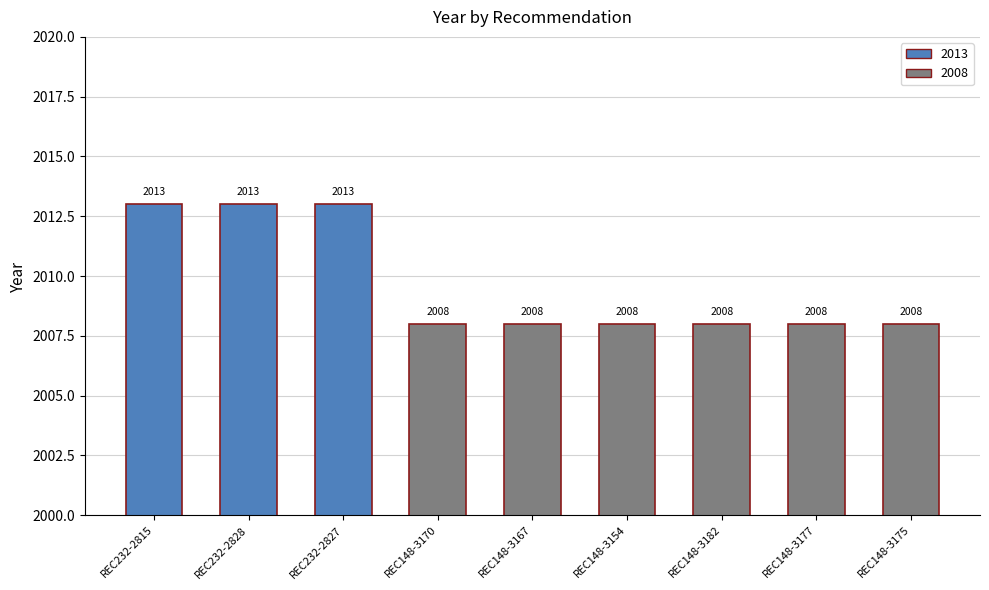

What is the difference between the maximum and minimum values?

5